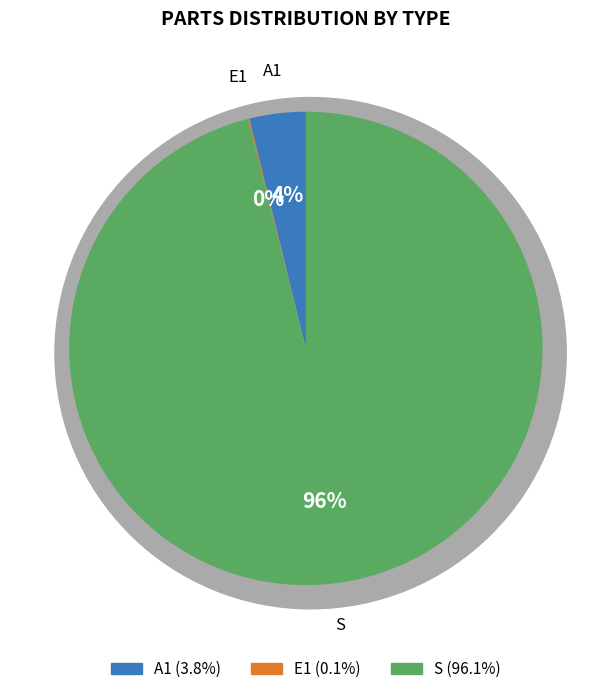

How many slices are in this pie chart?

3